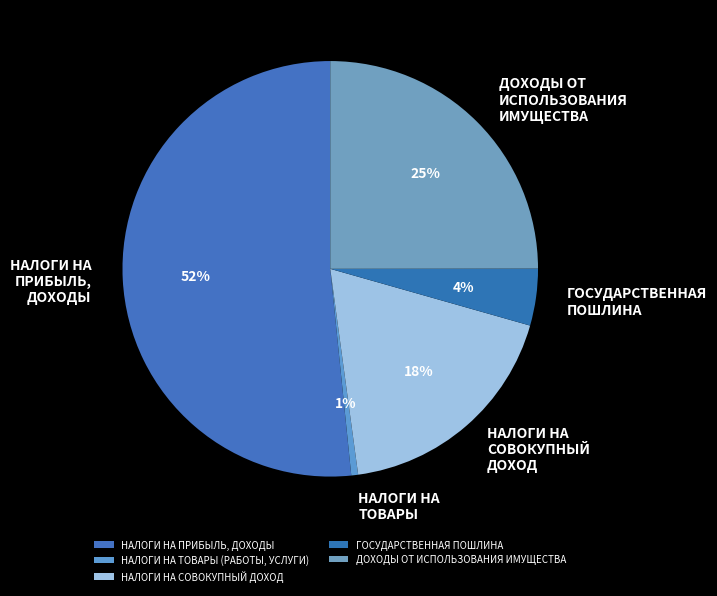

To the nearest percent, what is the combined percentage of НАЛОГИ НА СОВОКУПНЫЙ ДОХОД and НАЛОГИ НА ТОВАРЫ (РАБОТЫ, УСЛУГИ)?

19%